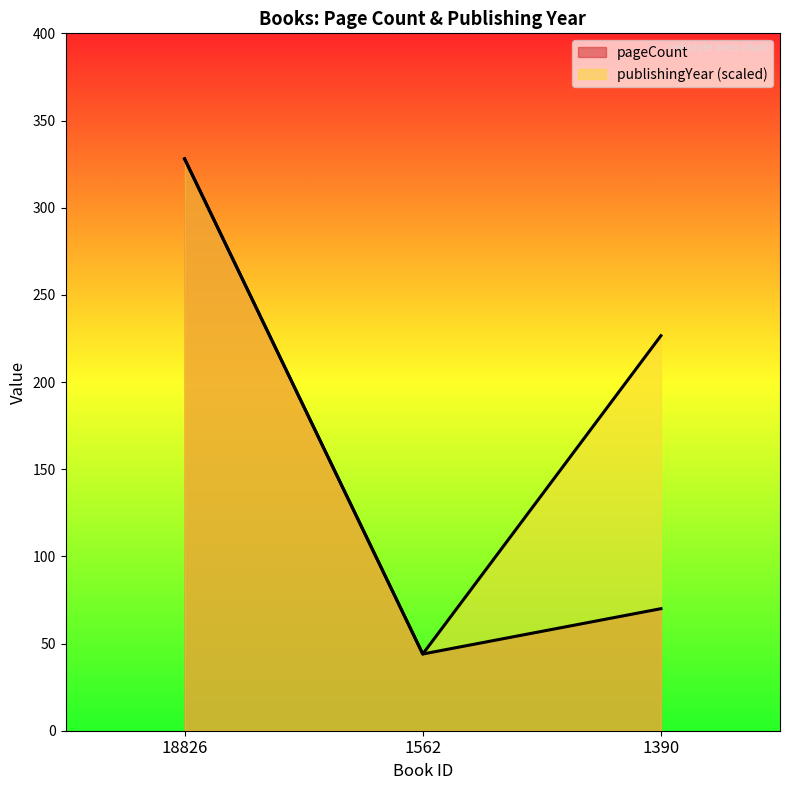

At 1390, list the series in order from largest to smallest.

publishingYear, pageCount